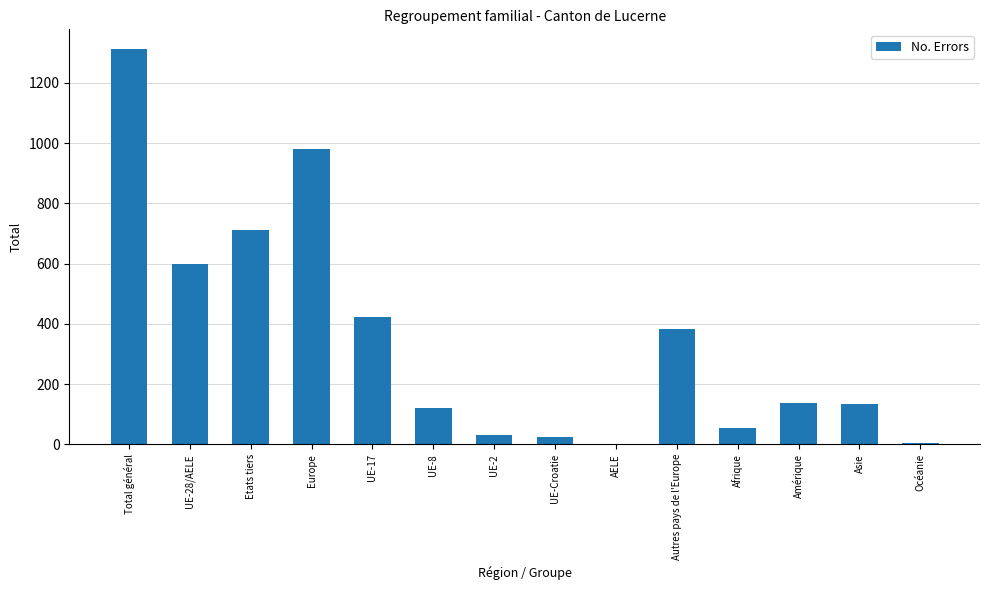

The value at Europe is 1444. True or false?

False